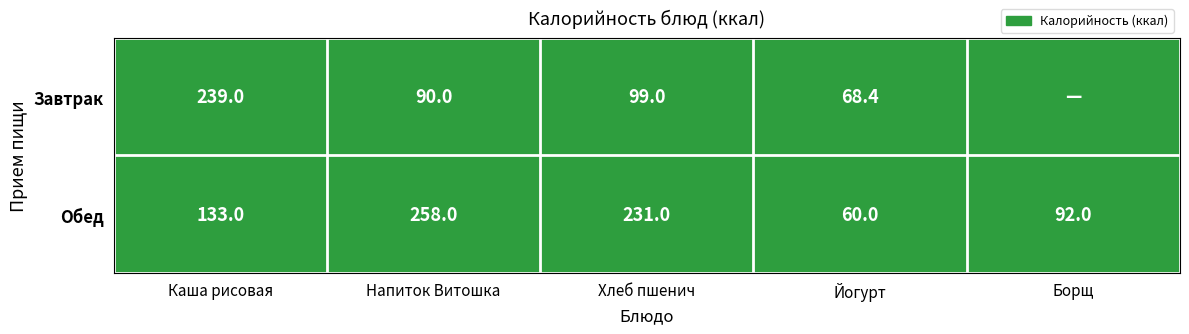

How many data points in Обед are less than 133?

2